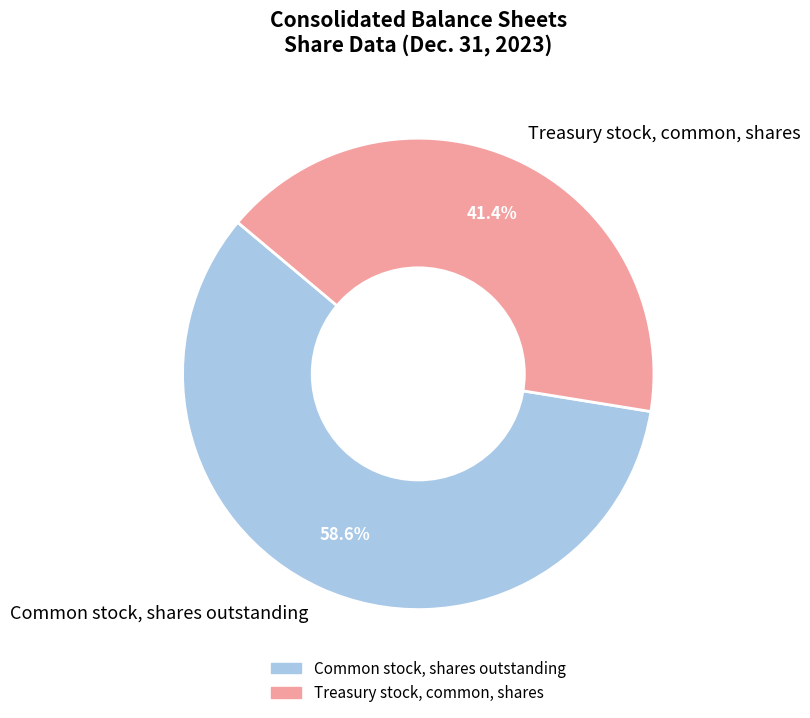

What percentage is NOT represented by Treasury stock, common, shares?

58.6%